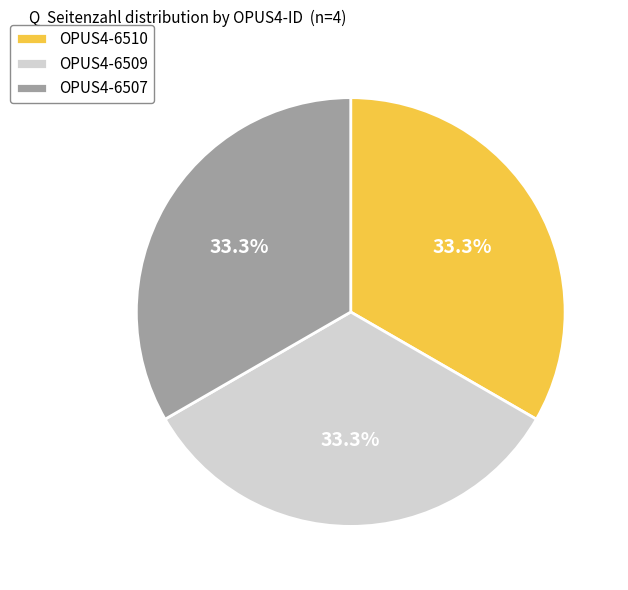

How much of the chart is everything except OPUS4-6510?

66.7%